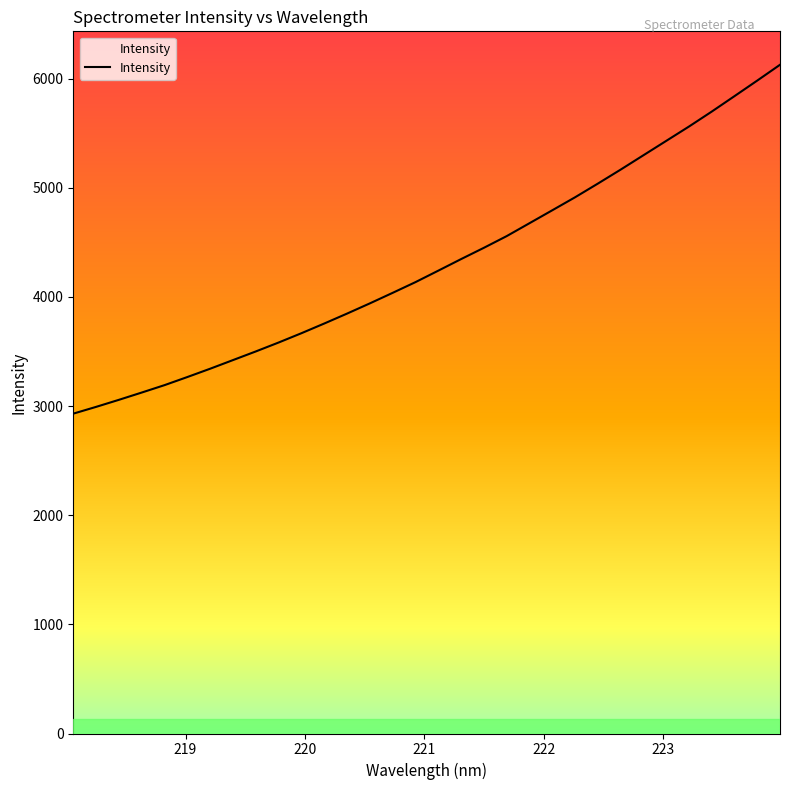

What is the difference between the maximum and minimum values?

3196.8